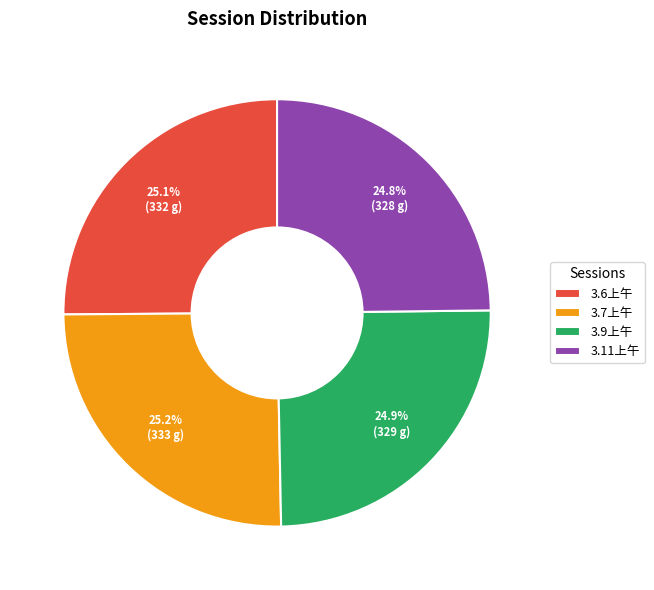

Approximately how many times larger is the value at 3.7上午 compared to 3.11上午?

1.0